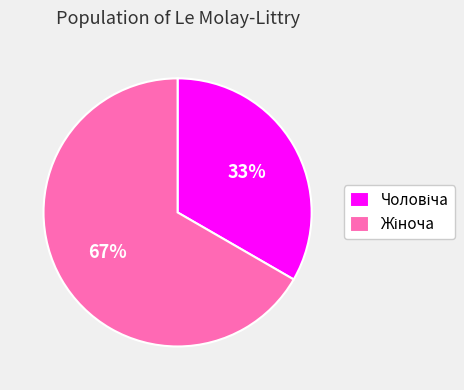

Is there any slice that represents more than half of the pie?

Yes